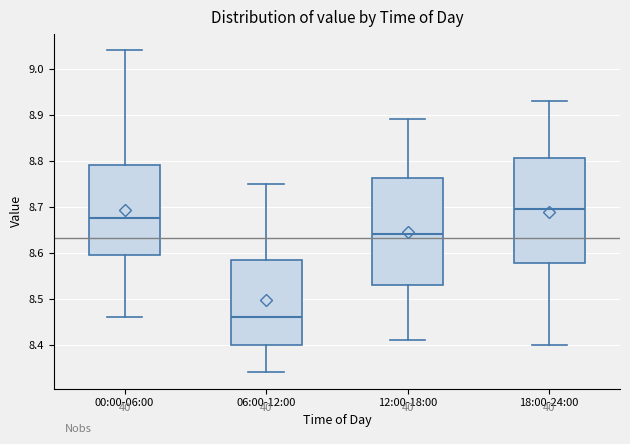

Which box has the lowest median line?

06:00-12:00